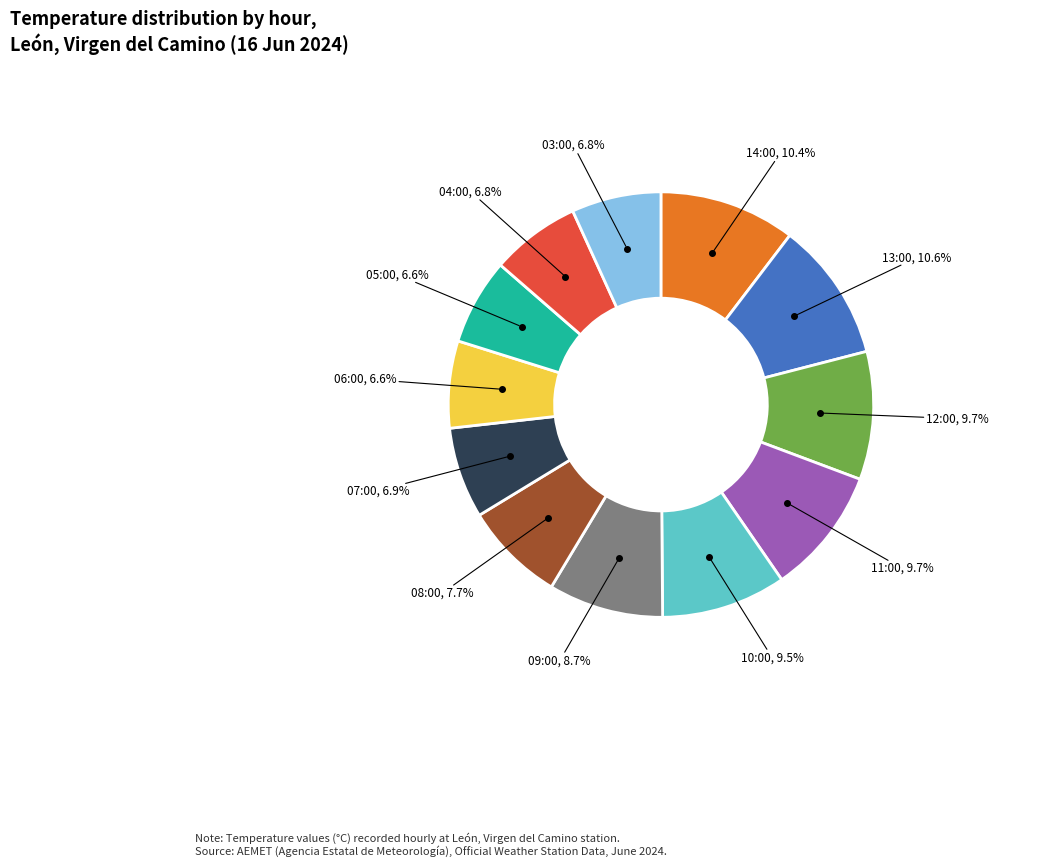

How many segments does this pie chart have?

12